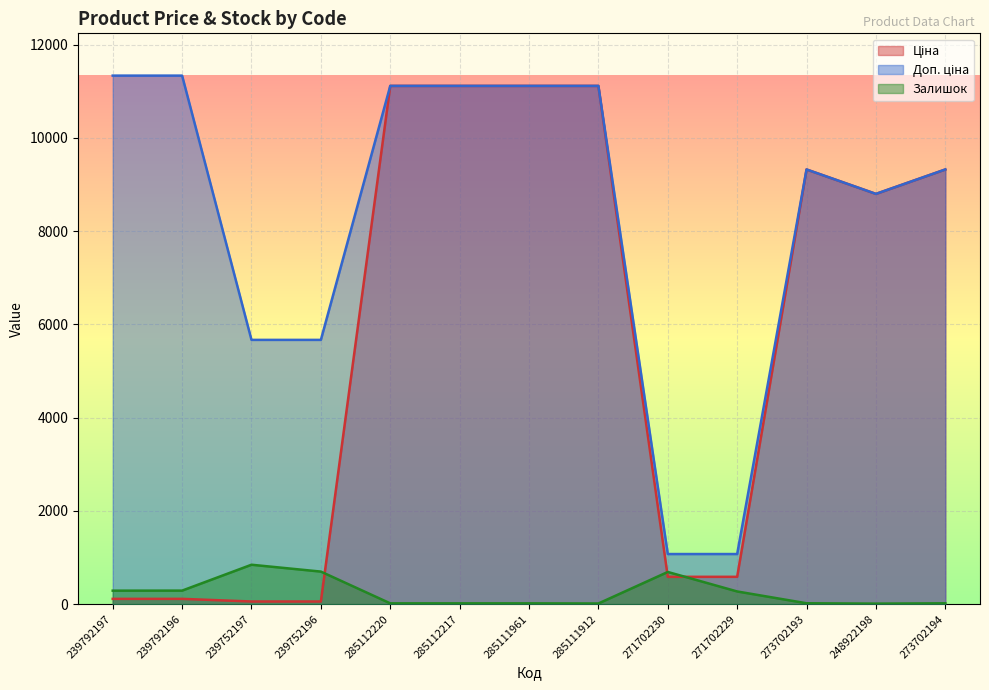

Where does the Доп. ціна series first go above 9321?

239792197